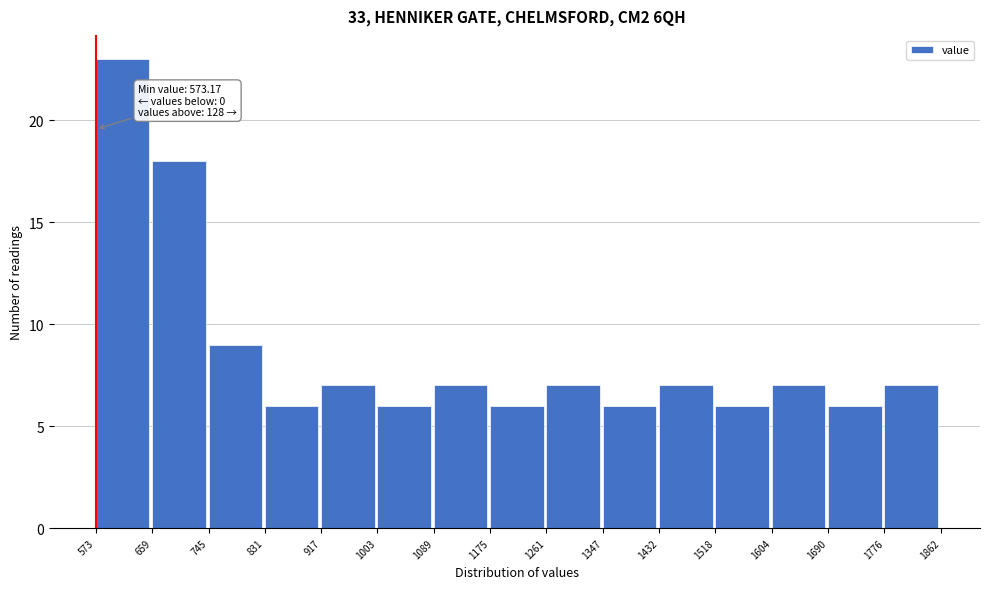

Which range on the x-axis has the tallest bar?

573 to 659